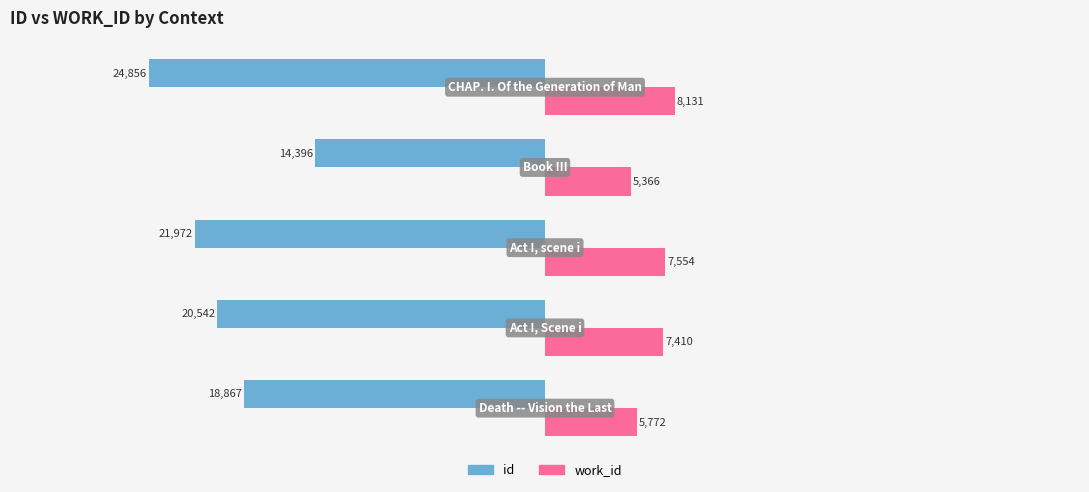

List the series in order of their peak value, highest first.

work_id, id